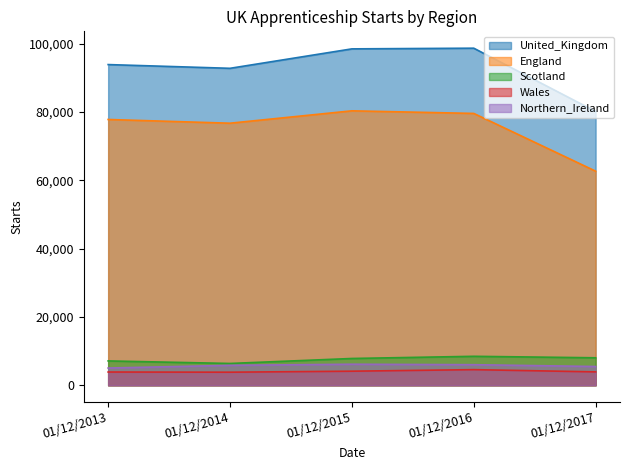

What are all the series names shown in the legend?

United_Kingdom, England, Scotland, Wales, Northern_Ireland